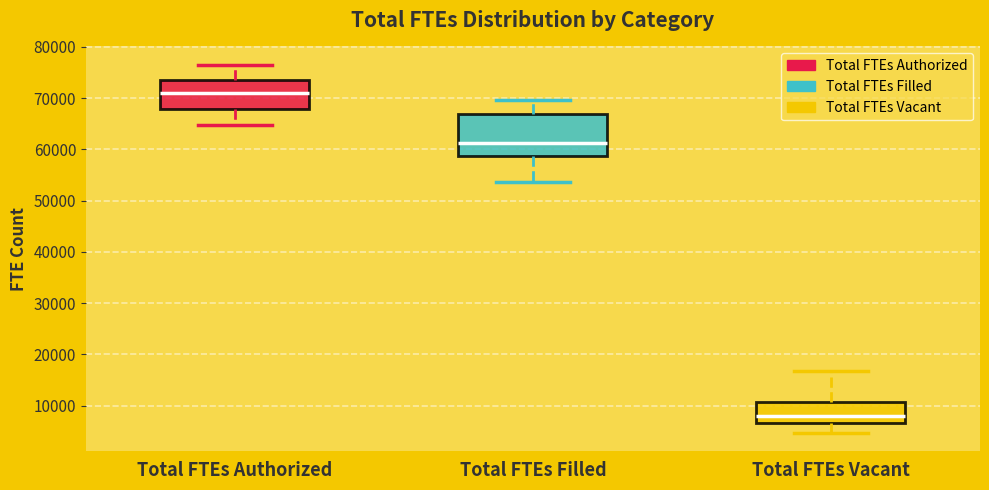

Reading left to right, read every box against the y-axis: the position of its median line, the range the box covers, and the ends of its whiskers. The values are not printed on the chart, so give them approximately, as read against the axis.

Total FTEs Authorized: median 71000, box 68000 to 73000, whiskers 65000 to 76000
Total FTEs Filled: median 61000, box 59000 to 67000, whiskers 54000 to 70000
Total FTEs Vacant: median 8000, box 7000 to 11000, whiskers 5000 to 17000